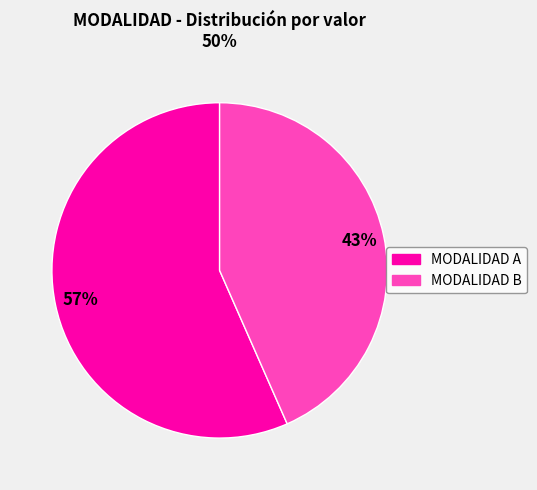

Is there any slice that represents more than half of the pie?

Yes